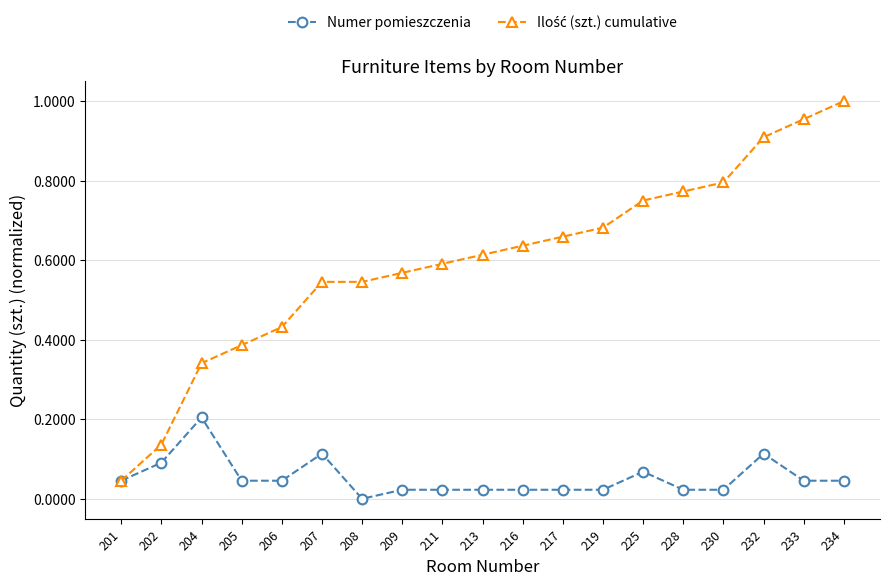

At which label does Numer pomieszczenia reach its minimum?

208